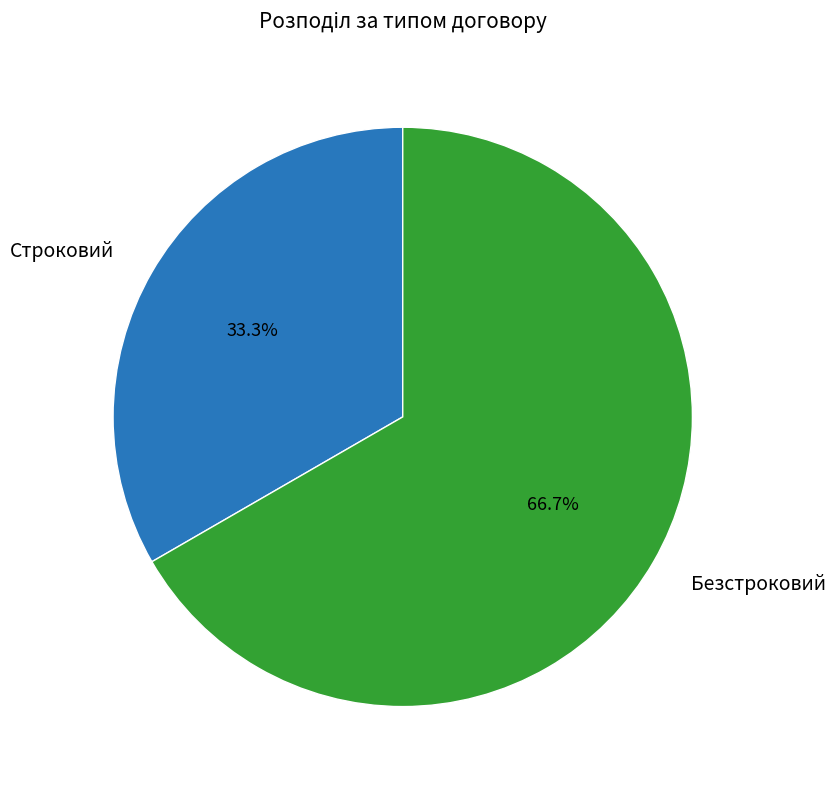

Combined, what portion of the pie is Строковий and Безстроковий?

100.0%